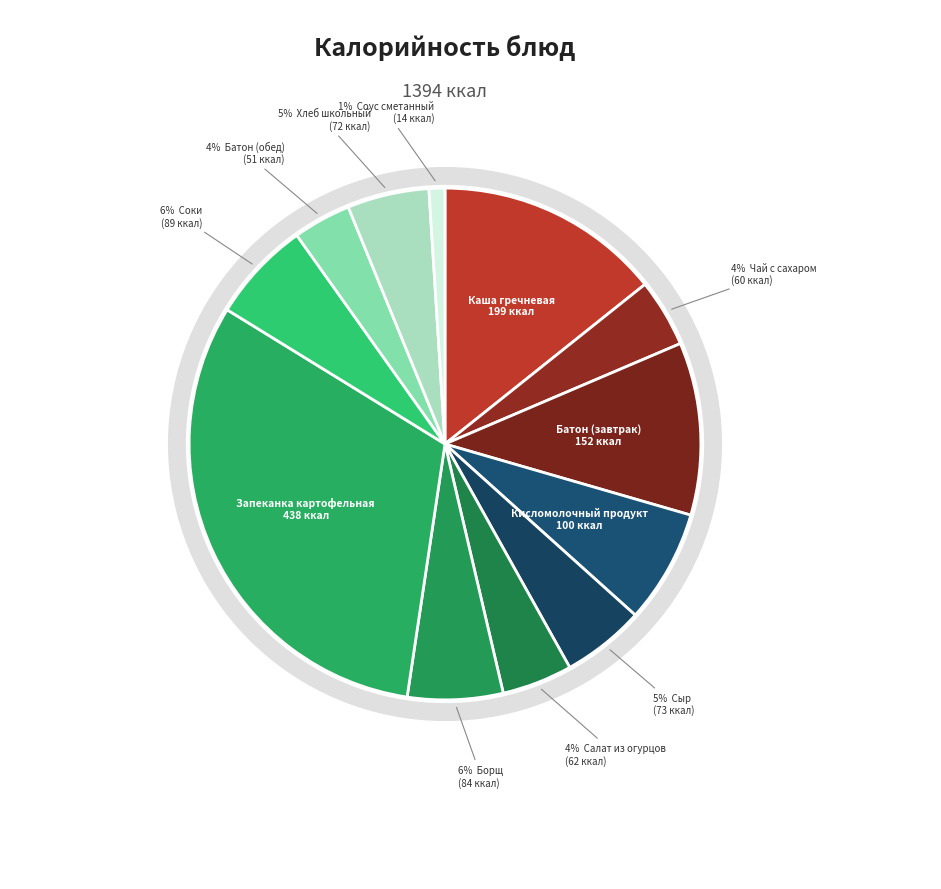

To the nearest percent, what portion does Батон нарезной обогащенный (обед) represent?

4%